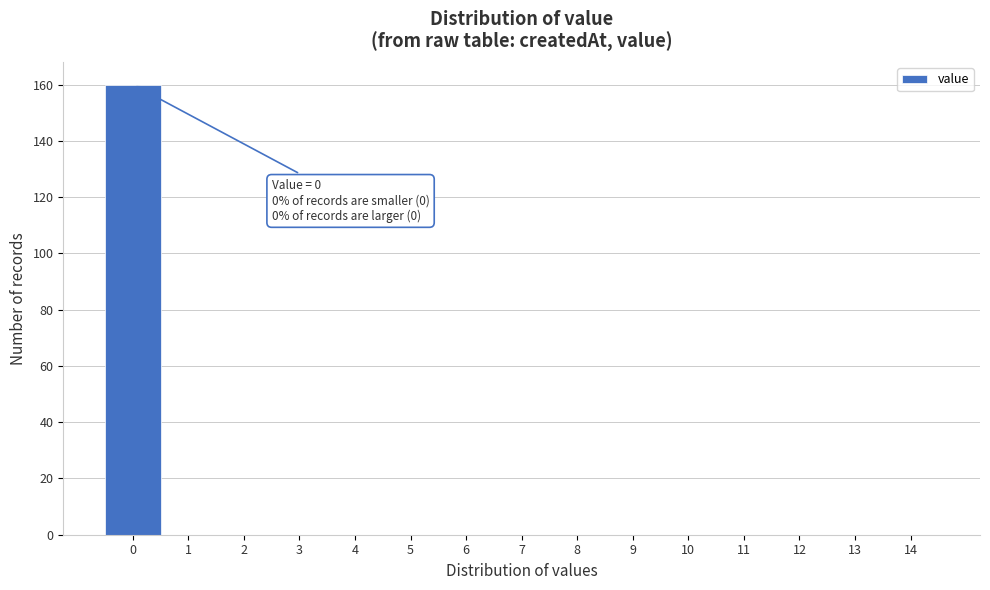

Reading left to right, list all the values displayed in this chart.

0=160	1=0	2=0	3=0	4=0	5=0	6=0	7=0	8=0	9=0	10=0	11=0	12=0	13=0	14=0